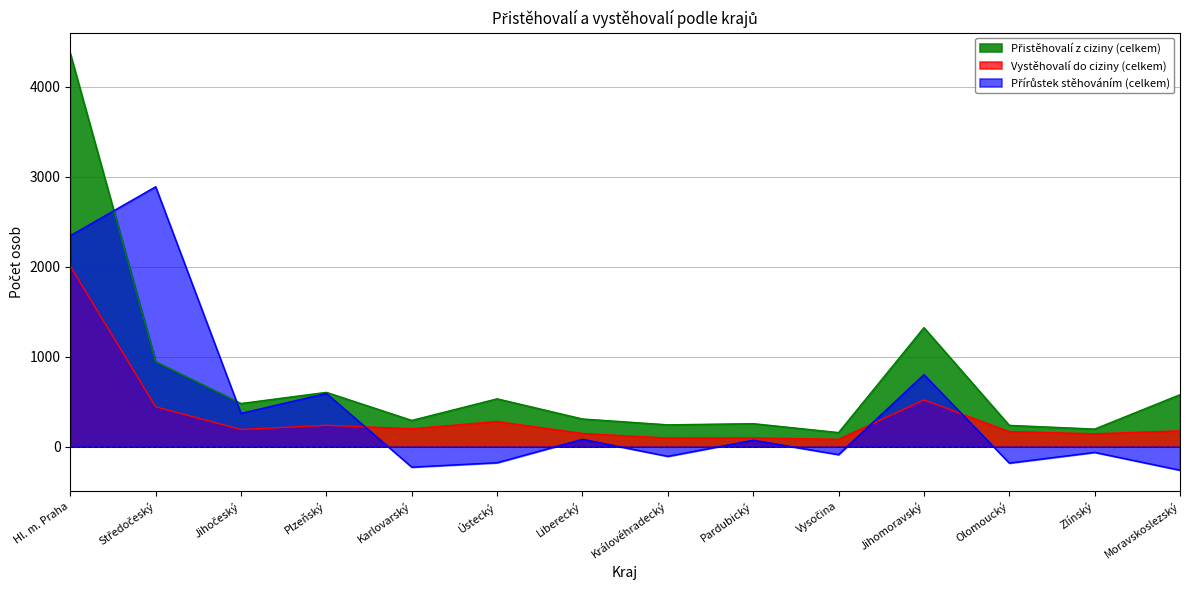

What is the greatest value displayed?

4369